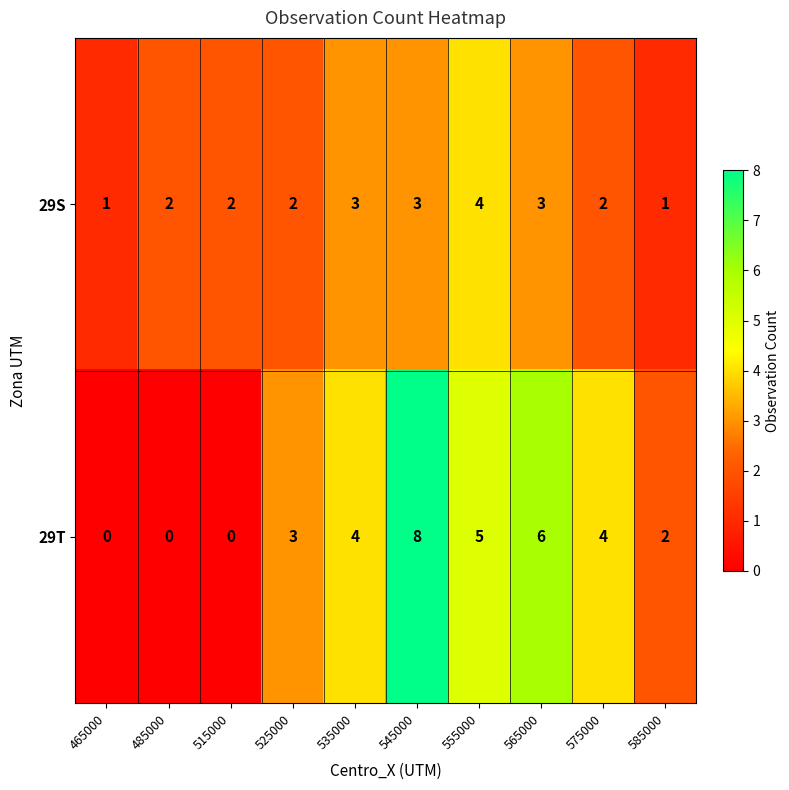

How many 29T values are between 0 and 5?

8